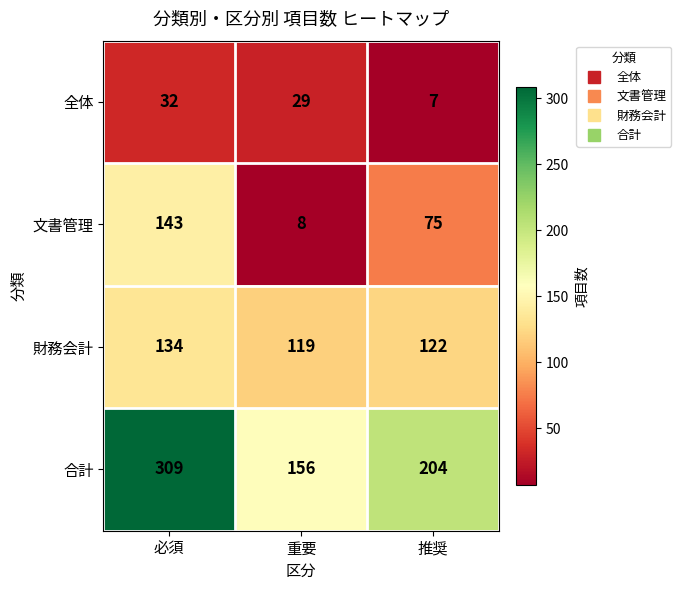

Between 重要 and 推奨, which series saw the biggest shift?

文書管理